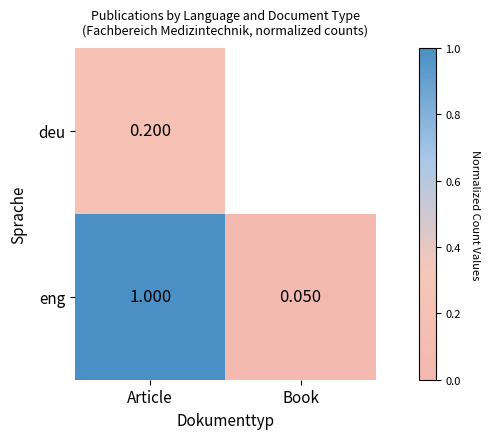

What is the difference between the highest and lowest values at Article?

0.8